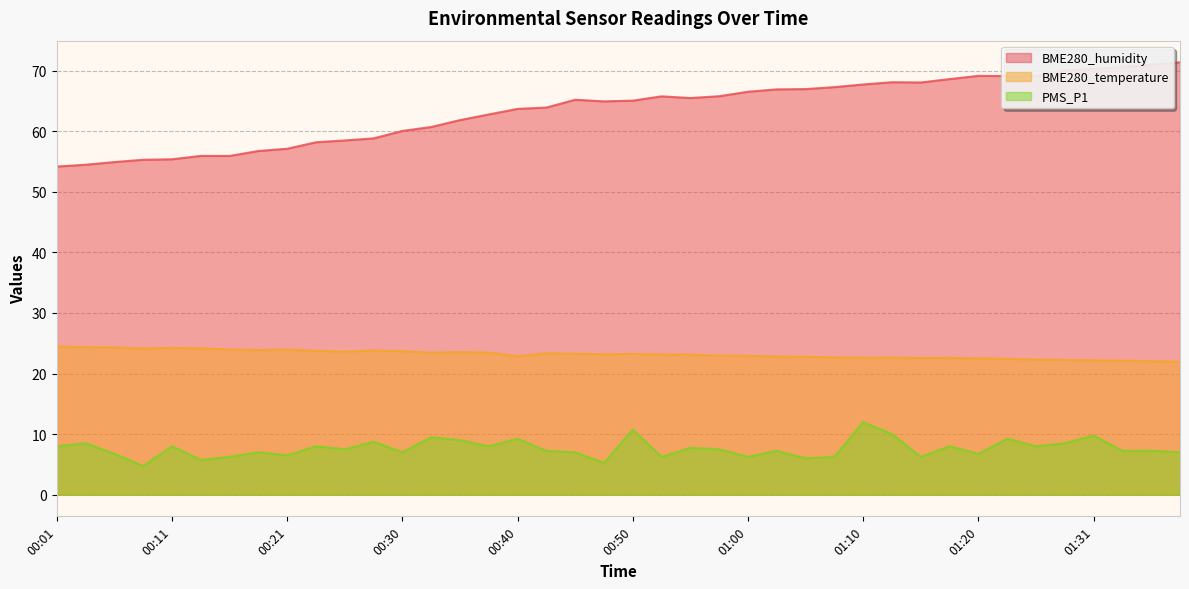

True or false: PMS_P1 and BME280_humidity cross at least once.

False